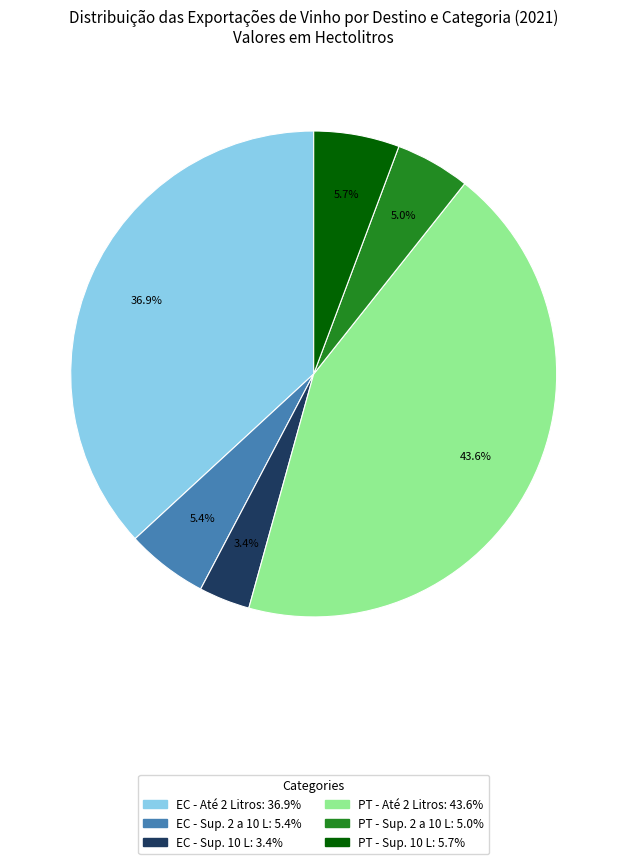

Is there any slice that represents more than half of the pie?

No